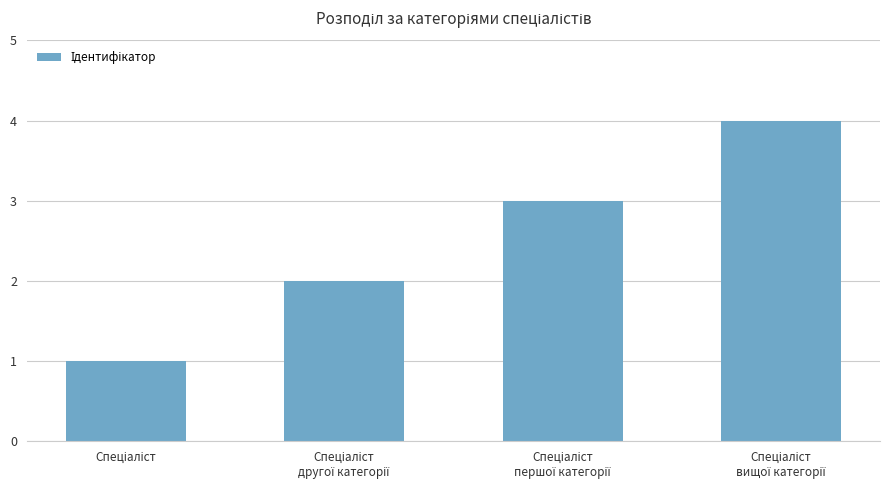

What is the sum of all values?

10